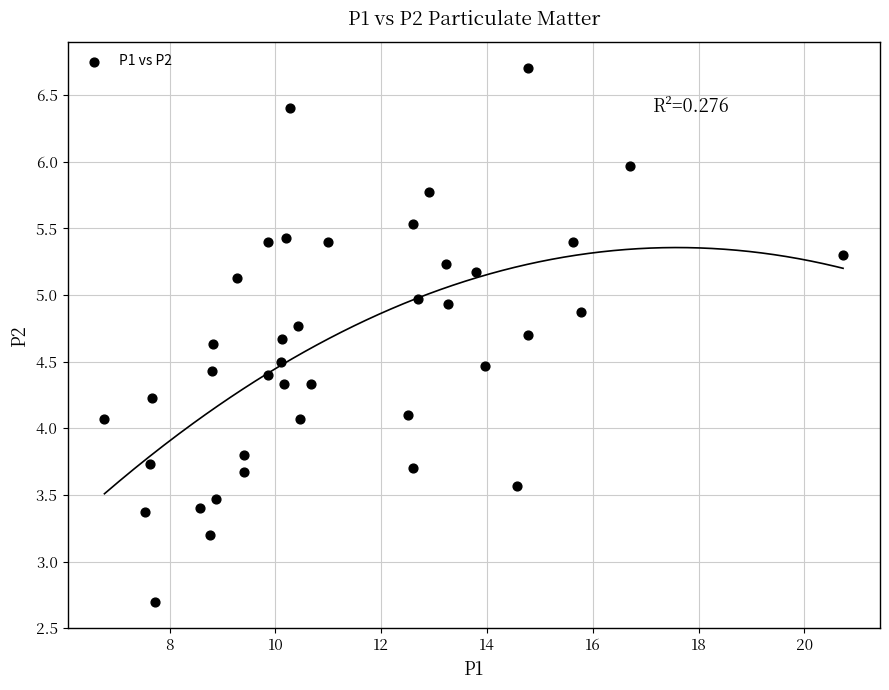

What is the range of X values (max minus min)?

14.0